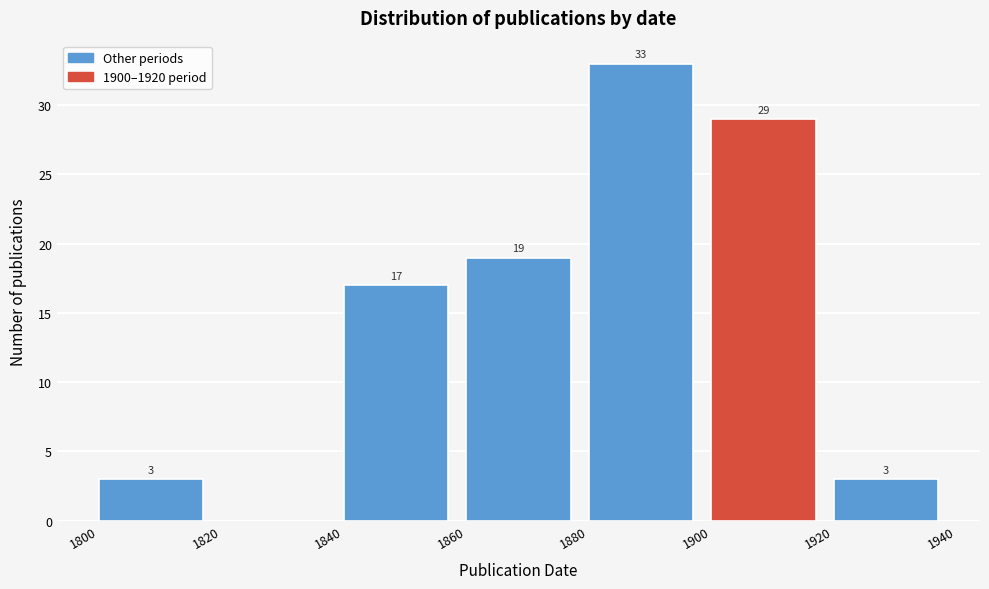

Which range on the x-axis has the tallest bar?

1880 to 1900